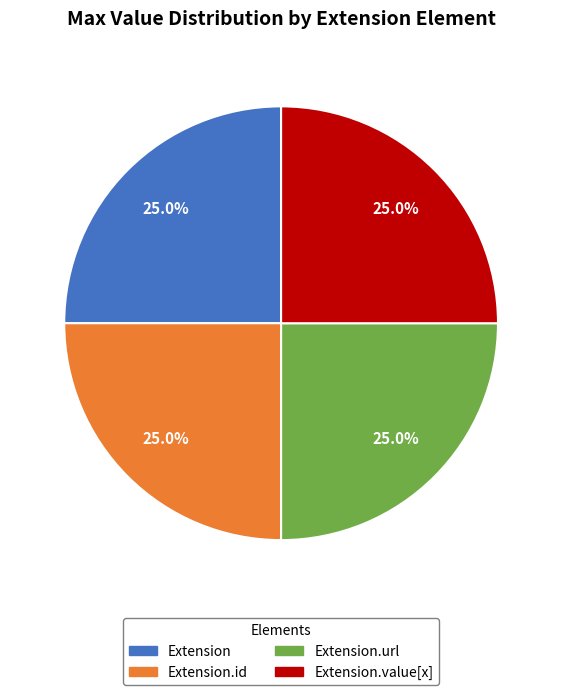

Is there any slice that represents more than half of the pie?

No